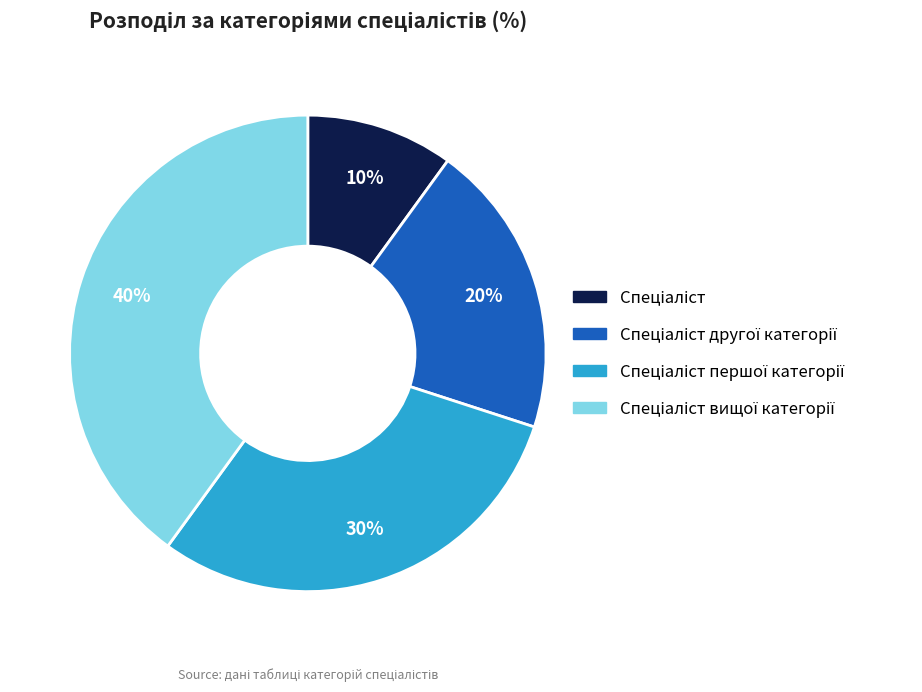

Does any single category account for the majority?

No